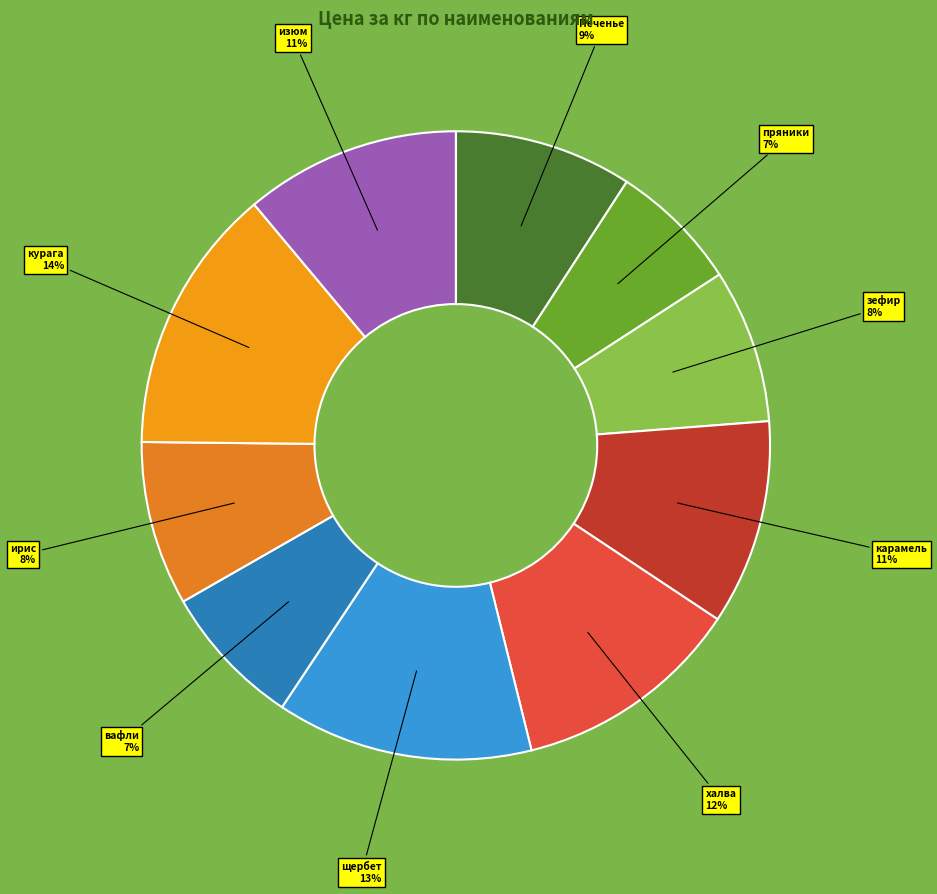

What is the ratio of the value at пряники to the value at карамель?

0.6